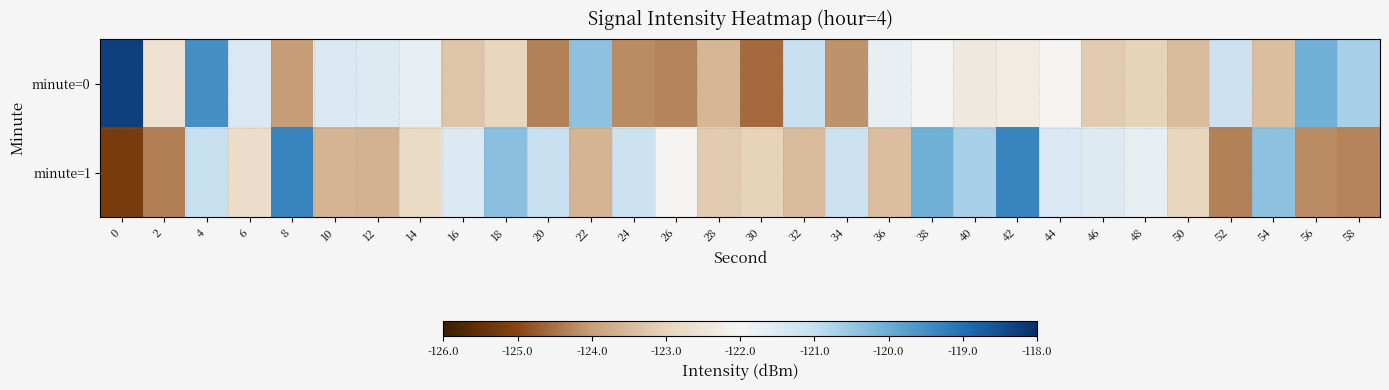

Reading right to left, what are all the values shown in this chart?

minute=0: 58=-120.7	56=-120.1	54=-123.4	52=-121.1	50=-123.5	48=-123.0	46=-123.2	44=-122.0	42=-122.3	40=-122.4	38=-122.0	36=-121.7	34=-124.1	32=-121.0	30=-124.6	28=-123.6	26=-124.3	24=-124.2	22=-120.4	20=-124.3	18=-123.0	16=-123.3	14=-121.7	12=-121.5	10=-121.4	8=-124.0	6=-121.4	4=-119.5	2=-122.6	0=-118.3
minute=1: 58=-124.3	56=-124.2	54=-120.4	52=-124.3	50=-123.0	48=-121.7	46=-121.5	44=-121.4	42=-119.3	40=-120.7	38=-120.1	36=-123.4	34=-121.1	32=-123.5	30=-123.0	28=-123.2	26=-122.0	24=-121.1	22=-123.6	20=-121.0	18=-120.4	16=-121.5	14=-122.8	12=-123.6	10=-123.6	8=-119.3	6=-122.7	4=-121.0	2=-124.4	0=-125.2